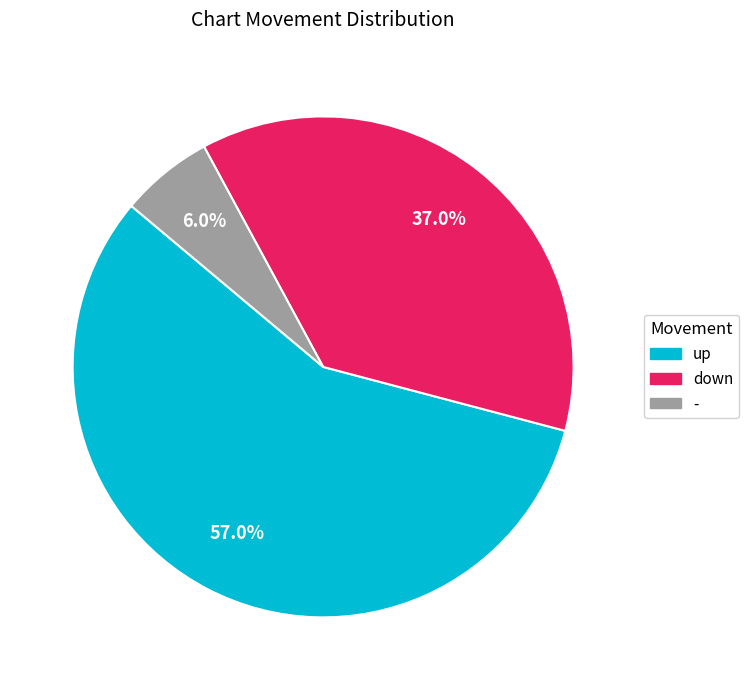

How many slices are in this pie chart?

3